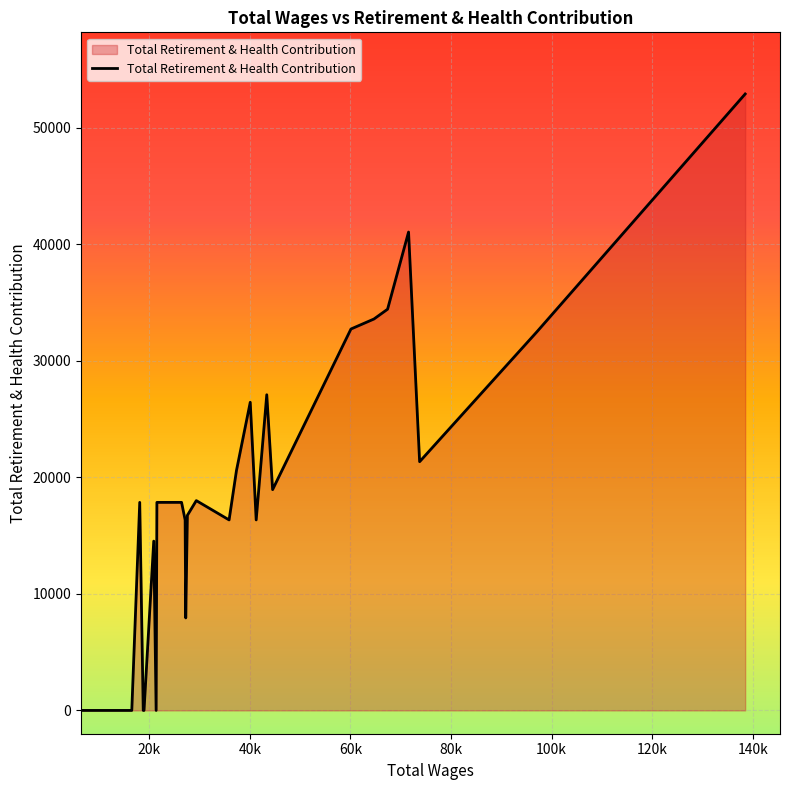

What is the difference between the second highest and minimum values?

41064